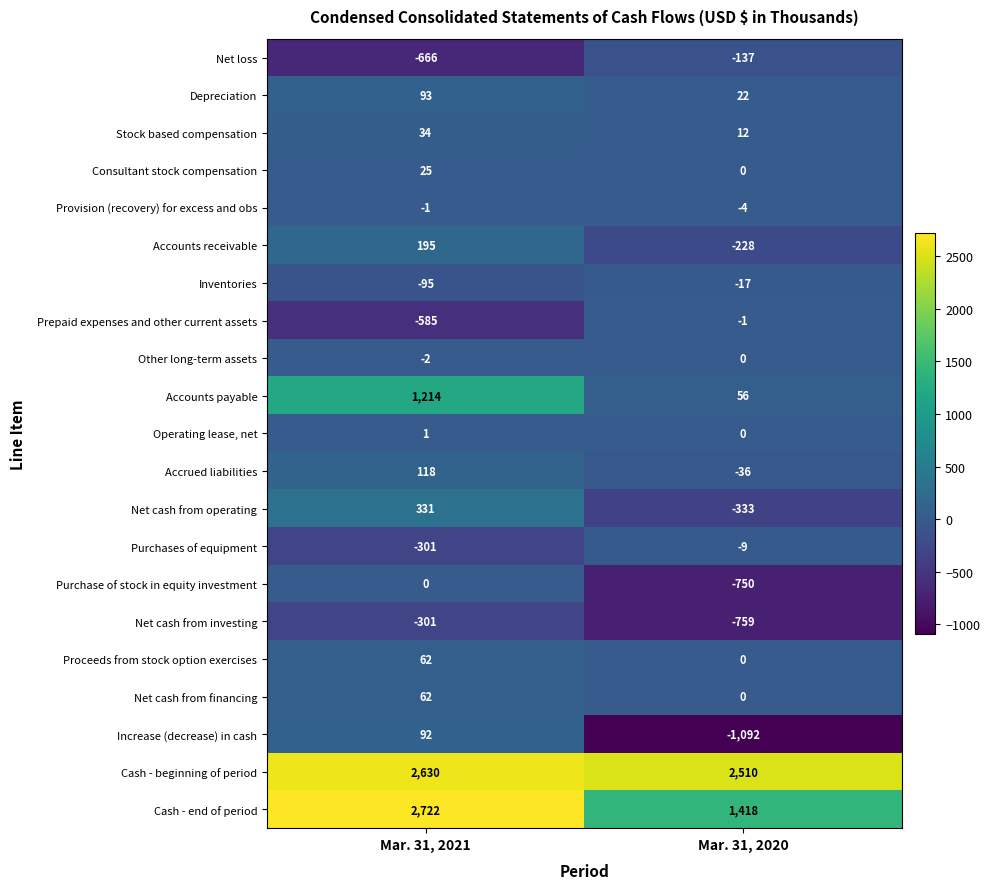

How many data points in Net cash from operating are less than 331?

1